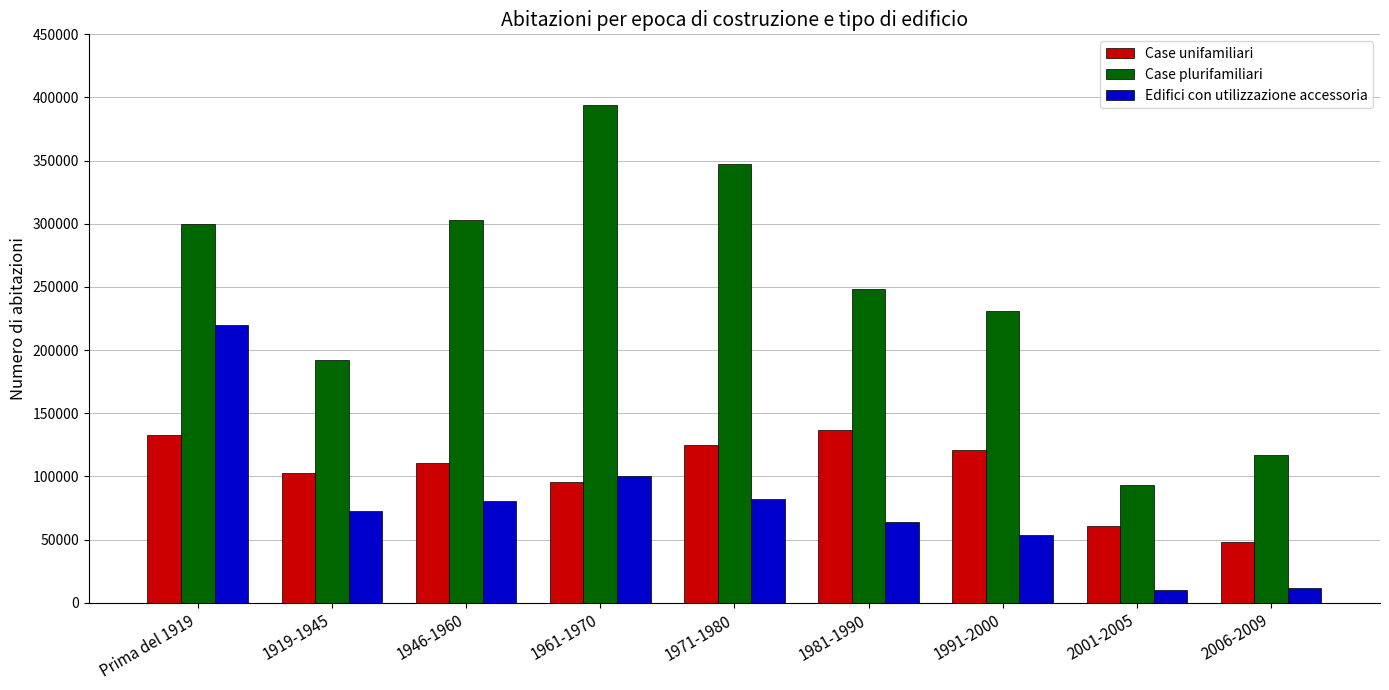

Which category has the lowest value in the Case plurifamiliari series?

2001-2005